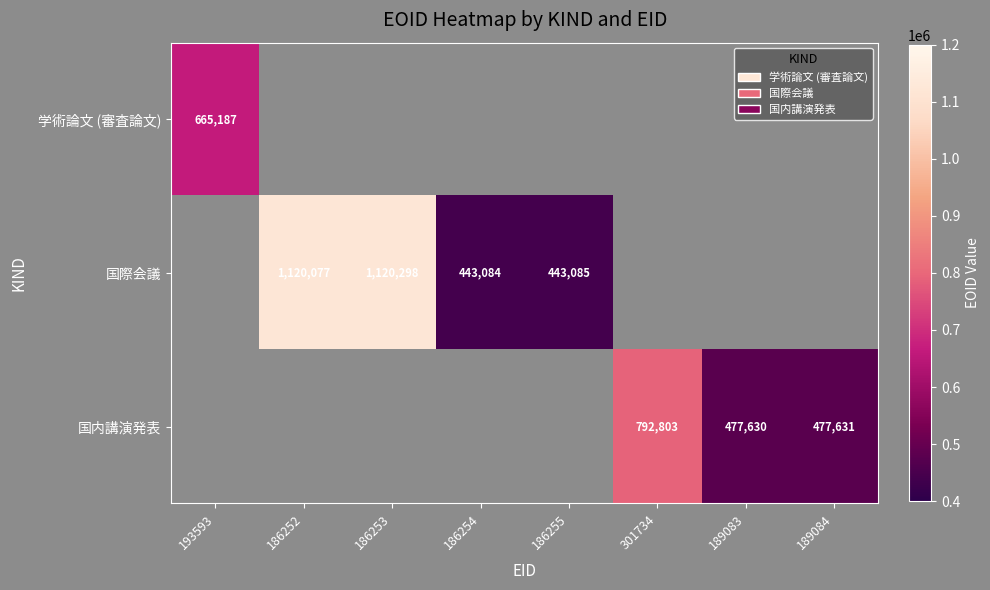

Is it true that 国際会議 equals 1120077 at 186252?

True